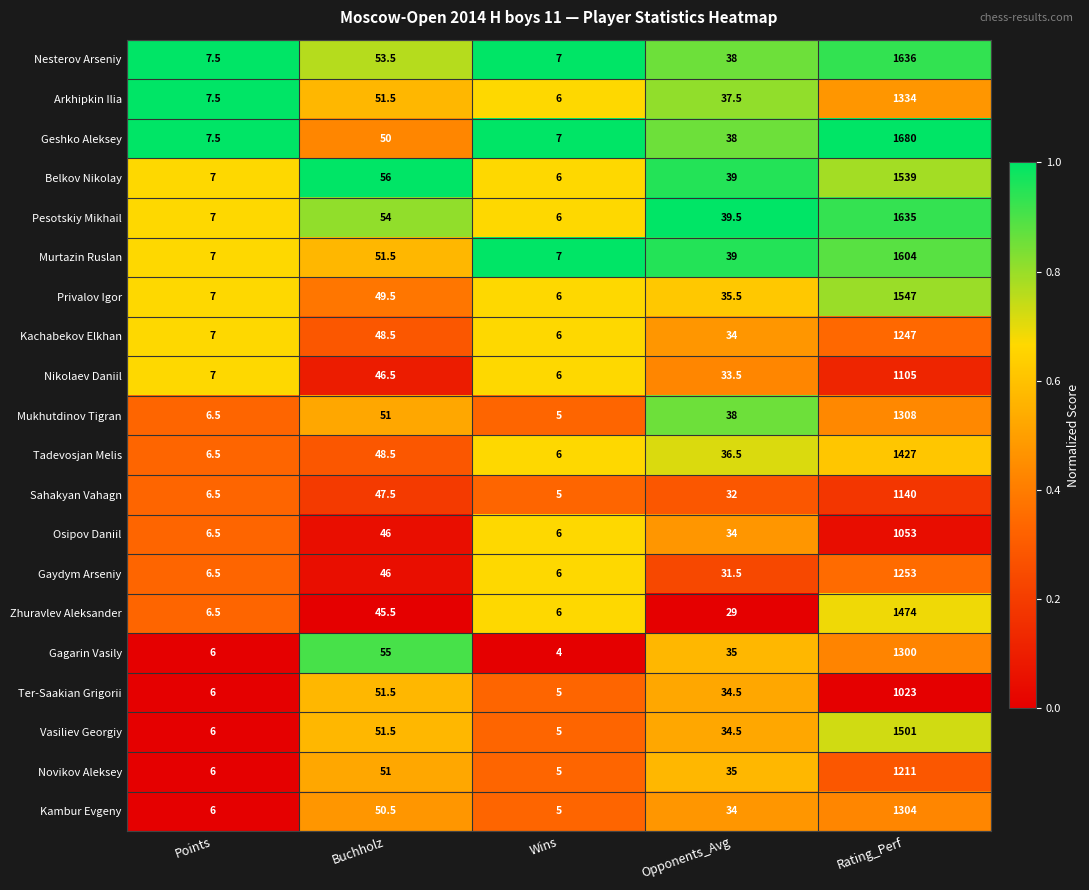

How many distinct data groups are displayed?

20